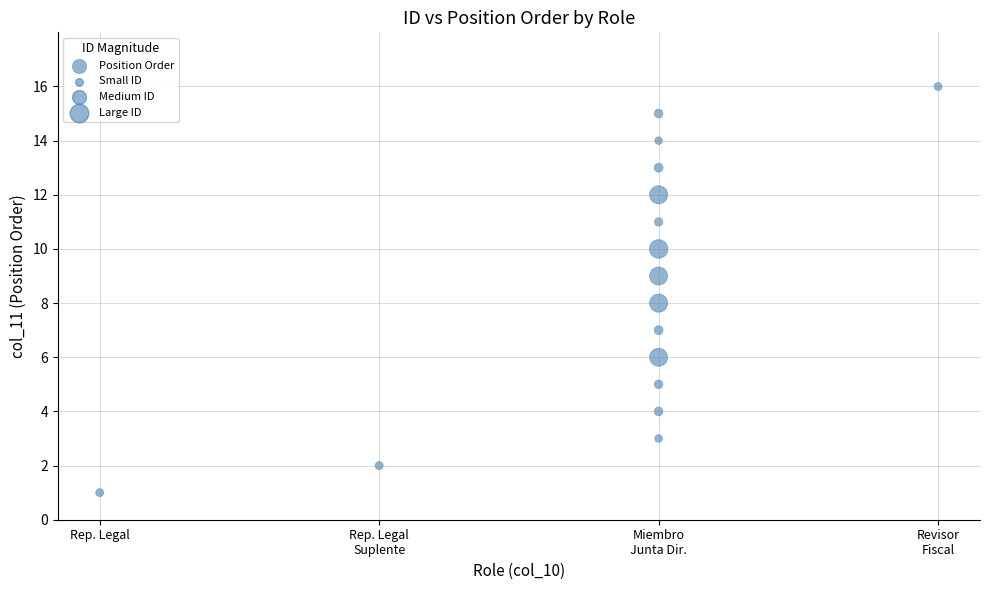

What is the range of Y values (max minus min)?

15